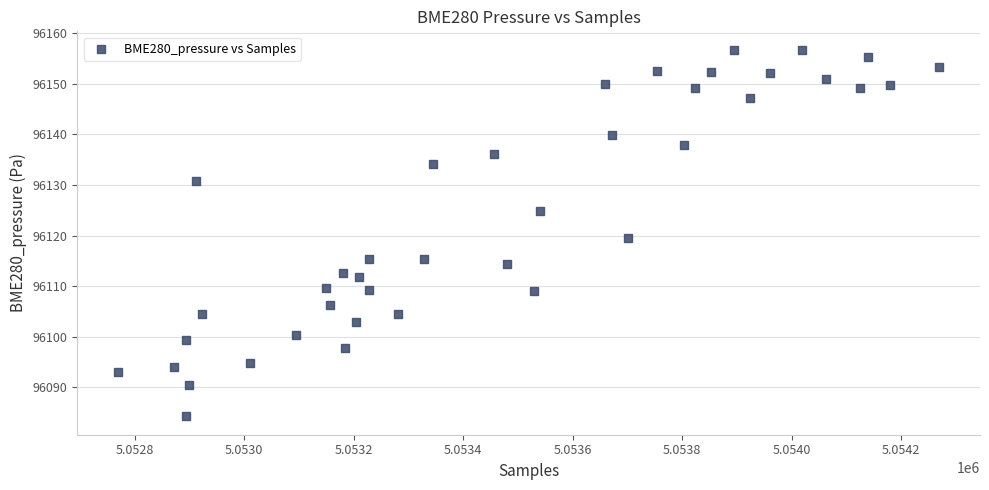

What is the range of Y values (max minus min)?

72.4